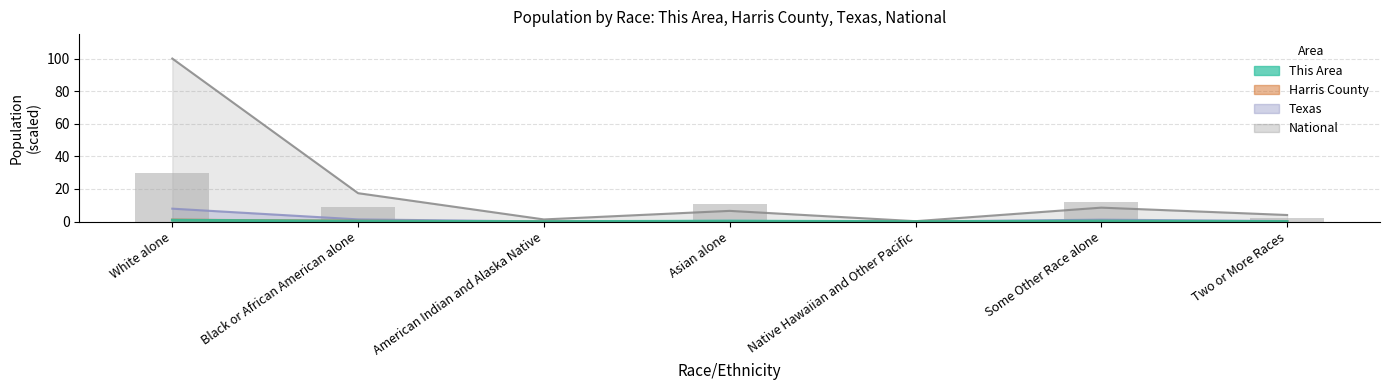

What is the value of the Texas bar at the 3rd from the left?

0.1